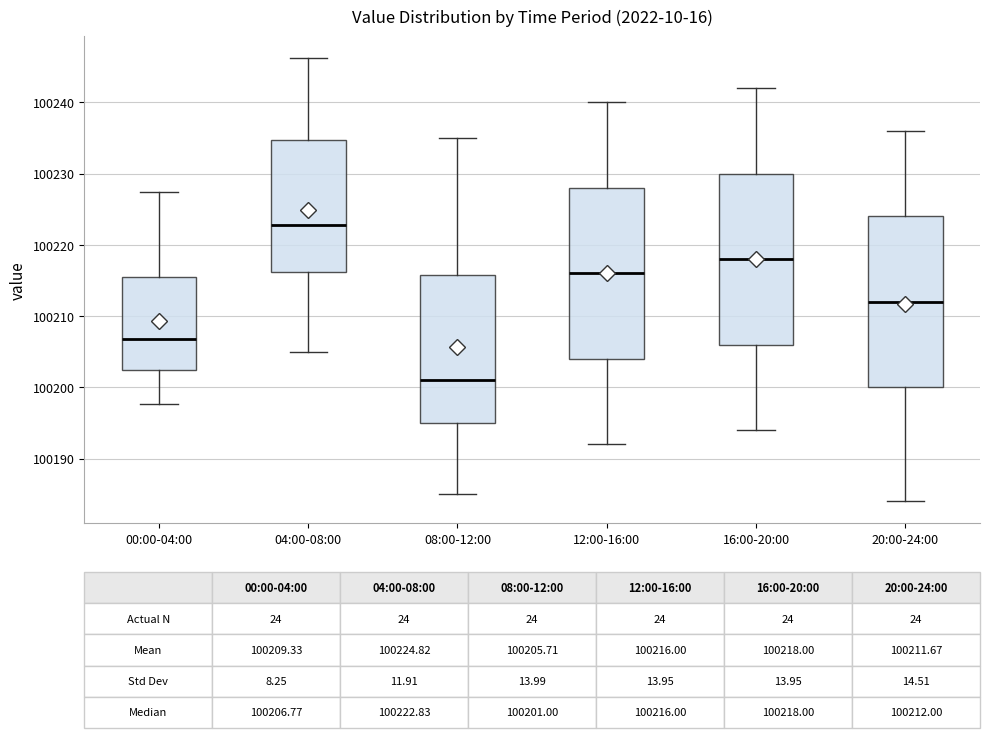

Which box has the lowest median line?

08:00-12:00